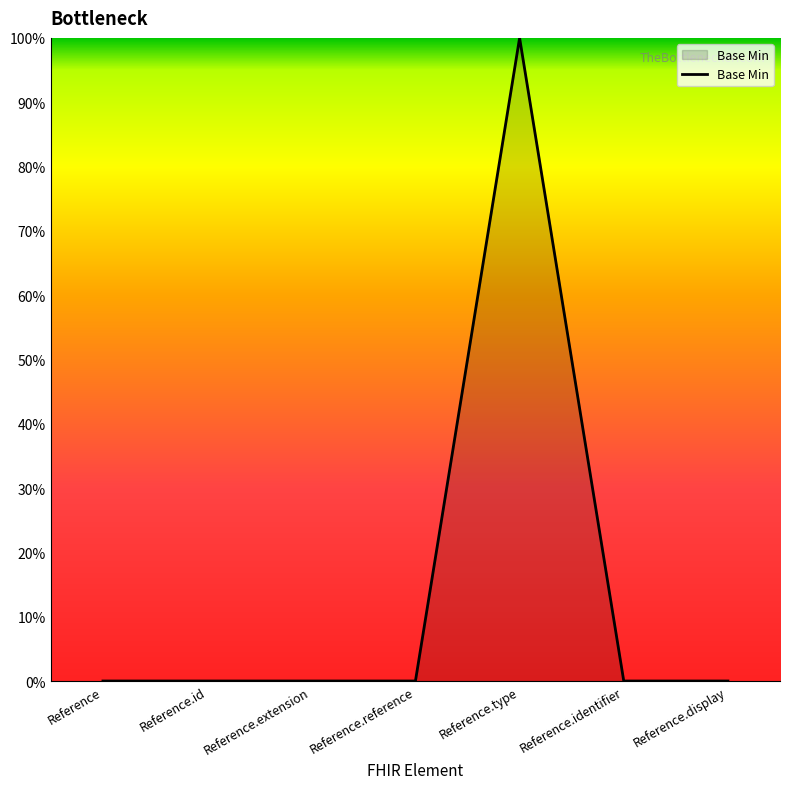

Does the chart display data point markers on the line(s)?

No